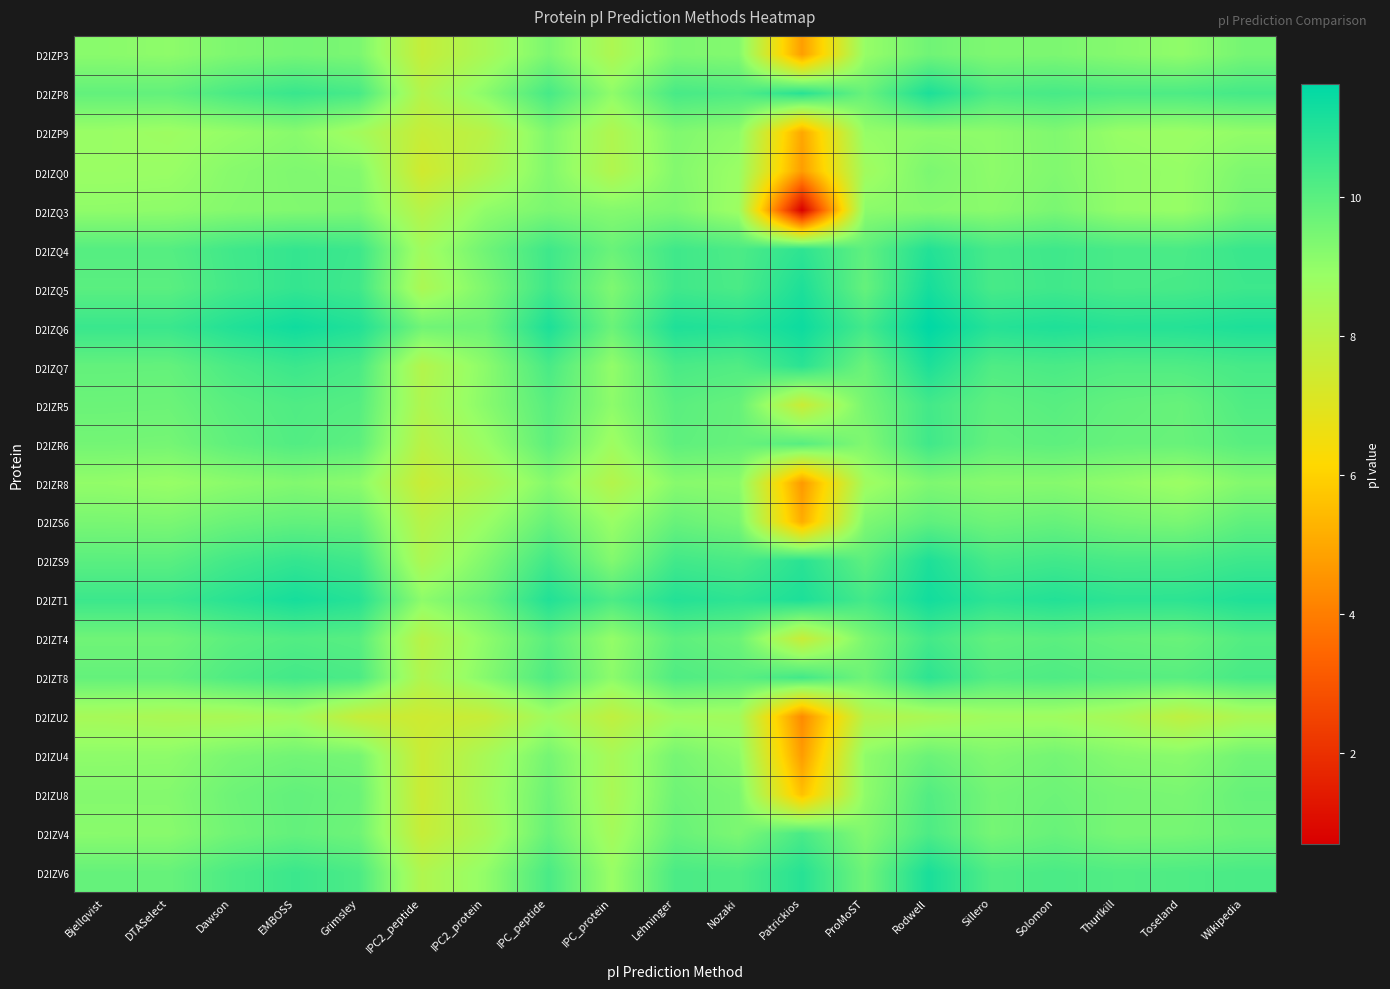

Reading left to right, extract all data points from this chart.

D2IZP3: Bjellqvist=9.2	DTASelect=9.1	Dawson=9.4	EMBOSS=9.5	Grimsley=9.4	IPC2_peptide=7.7	IPC2_protein=8.5	IPC_peptide=9.4	IPC_protein=8.3	Lehninger=9.4	Nozaki=9.3	Patrickios=4.8	ProMoST=8.9	Rodwell=9.6	Sillero=9.4	Solomon=9.4	Thurlkill=9.2	Toseland=9.0	Wikipedia=9.5
D2IZP8: Bjellqvist=9.9	DTASelect=9.9	Dawson=10.3	EMBOSS=10.6	Grimsley=10.3	IPC2_peptide=8.1	IPC2_protein=9.1	IPC_peptide=10.3	IPC_protein=9.0	Lehninger=10.3	Nozaki=10.2	Patrickios=10.9	ProMoST=9.8	Rodwell=11.1	Sillero=10.2	Solomon=10.3	Thurlkill=10.2	Toseland=10.2	Wikipedia=10.4
D2IZP9: Bjellqvist=8.9	DTASelect=8.8	Dawson=9.0	EMBOSS=9.2	Grimsley=8.6	IPC2_peptide=7.7	IPC2_protein=8.1	IPC_peptide=9.3	IPC_protein=8.3	Lehninger=9.3	Nozaki=9.1	Patrickios=5.0	ProMoST=8.9	Rodwell=9.1	Sillero=9.1	Solomon=9.3	Thurlkill=8.9	Toseland=8.8	Wikipedia=9.0
D2IZQ0: Bjellqvist=8.8	DTASelect=8.9	Dawson=9.2	EMBOSS=9.3	Grimsley=9.3	IPC2_peptide=7.4	IPC2_protein=8.2	IPC_peptide=9.3	IPC_protein=8.2	Lehninger=9.3	Nozaki=8.8	Patrickios=4.7	ProMoST=8.7	Rodwell=9.4	Sillero=9.1	Solomon=9.3	Thurlkill=9.0	Toseland=8.9	Wikipedia=9.4
D2IZQ3: Bjellqvist=9.0	DTASelect=9.1	Dawson=9.2	EMBOSS=9.3	Grimsley=9.4	IPC2_peptide=8.1	IPC2_protein=9.0	IPC_peptide=9.4	IPC_protein=9.2	Lehninger=9.4	Nozaki=8.8	Patrickios=0.7	ProMoST=9.1	Rodwell=9.2	Sillero=9.2	Solomon=9.4	Thurlkill=9.0	Toseland=8.9	Wikipedia=9.5
D2IZQ4: Bjellqvist=10.1	DTASelect=10.1	Dawson=10.5	EMBOSS=10.7	Grimsley=10.5	IPC2_peptide=8.6	IPC2_protein=9.6	IPC_peptide=10.5	IPC_protein=9.7	Lehninger=10.5	Nozaki=10.2	Patrickios=10.8	ProMoST=9.9	Rodwell=11.0	Sillero=10.3	Solomon=10.5	Thurlkill=10.3	Toseland=10.3	Wikipedia=10.6
D2IZQ5: Bjellqvist=10.0	DTASelect=10.0	Dawson=10.4	EMBOSS=10.7	Grimsley=10.5	IPC2_peptide=8.4	IPC2_protein=9.4	IPC_peptide=10.5	IPC_protein=9.4	Lehninger=10.5	Nozaki=10.3	Patrickios=11.1	ProMoST=9.8	Rodwell=11.2	Sillero=10.3	Solomon=10.5	Thurlkill=10.3	Toseland=10.3	Wikipedia=10.5
D2IZQ6: Bjellqvist=10.6	DTASelect=10.6	Dawson=11.0	EMBOSS=11.3	Grimsley=11.0	IPC2_peptide=9.6	IPC2_protein=9.7	IPC_peptide=11.1	IPC_protein=9.7	Lehninger=11.1	Nozaki=10.9	Patrickios=11.4	ProMoST=10.4	Rodwell=11.6	Sillero=10.9	Solomon=11.1	Thurlkill=10.9	Toseland=11.0	Wikipedia=11.1
D2IZQ7: Bjellqvist=9.8	DTASelect=9.8	Dawson=10.3	EMBOSS=10.6	Grimsley=10.3	IPC2_peptide=8.2	IPC2_protein=9.1	IPC_peptide=10.3	IPC_protein=9.0	Lehninger=10.3	Nozaki=10.2	Patrickios=10.8	ProMoST=9.7	Rodwell=11.1	Sillero=10.2	Solomon=10.3	Thurlkill=10.2	Toseland=10.2	Wikipedia=10.3
D2IZR5: Bjellqvist=9.7	DTASelect=9.7	Dawson=10.0	EMBOSS=10.2	Grimsley=10.1	IPC2_peptide=8.3	IPC2_protein=9.2	IPC_peptide=10.0	IPC_protein=9.1	Lehninger=10.0	Nozaki=9.8	Patrickios=7.6	ProMoST=9.5	Rodwell=10.4	Sillero=9.9	Solomon=10.0	Thurlkill=9.9	Toseland=9.8	Wikipedia=10.2
D2IZR6: Bjellqvist=9.5	DTASelect=9.5	Dawson=9.9	EMBOSS=10.1	Grimsley=10.0	IPC2_peptide=8.0	IPC2_protein=8.8	IPC_peptide=9.9	IPC_protein=8.7	Lehninger=9.9	Nozaki=9.8	Patrickios=10.1	ProMoST=9.3	Rodwell=10.5	Sillero=9.8	Solomon=9.9	Thurlkill=9.8	Toseland=9.8	Wikipedia=10.0
D2IZR8: Bjellqvist=9.0	DTASelect=8.9	Dawson=9.1	EMBOSS=9.3	Grimsley=9.1	IPC2_peptide=7.6	IPC2_protein=8.3	IPC_peptide=9.2	IPC_protein=8.2	Lehninger=9.2	Nozaki=9.1	Patrickios=4.6	ProMoST=8.7	Rodwell=9.4	Sillero=9.2	Solomon=9.2	Thurlkill=9.0	Toseland=8.8	Wikipedia=9.3
D2IZS6: Bjellqvist=9.4	DTASelect=9.4	Dawson=9.7	EMBOSS=9.9	Grimsley=9.8	IPC2_peptide=8.1	IPC2_protein=8.8	IPC_peptide=9.8	IPC_protein=8.9	Lehninger=9.8	Nozaki=9.5	Patrickios=5.1	ProMoST=9.4	Rodwell=9.9	Sillero=9.6	Solomon=9.8	Thurlkill=9.5	Toseland=9.4	Wikipedia=9.9
D2IZS9: Bjellqvist=10.0	DTASelect=10.0	Dawson=10.4	EMBOSS=10.7	Grimsley=10.5	IPC2_peptide=8.3	IPC2_protein=9.3	IPC_peptide=10.5	IPC_protein=9.3	Lehninger=10.4	Nozaki=10.3	Patrickios=10.9	ProMoST=9.9	Rodwell=11.1	Sillero=10.3	Solomon=10.5	Thurlkill=10.3	Toseland=10.3	Wikipedia=10.5
D2IZT1: Bjellqvist=10.5	DTASelect=10.5	Dawson=10.9	EMBOSS=11.2	Grimsley=10.9	IPC2_peptide=9.1	IPC2_protein=9.7	IPC_peptide=11.0	IPC_protein=10.2	Lehninger=11.0	Nozaki=10.8	Patrickios=11.1	ProMoST=10.4	Rodwell=11.3	Sillero=10.8	Solomon=11.0	Thurlkill=10.8	Toseland=10.8	Wikipedia=11.1
D2IZT4: Bjellqvist=9.6	DTASelect=9.6	Dawson=10.0	EMBOSS=10.1	Grimsley=10.0	IPC2_peptide=8.0	IPC2_protein=9.1	IPC_peptide=10.0	IPC_protein=9.0	Lehninger=10.0	Nozaki=9.7	Patrickios=7.6	ProMoST=9.4	Rodwell=10.4	Sillero=9.9	Solomon=10.0	Thurlkill=9.8	Toseland=9.7	Wikipedia=10.1
D2IZT8: Bjellqvist=9.8	DTASelect=9.8	Dawson=10.2	EMBOSS=10.4	Grimsley=10.3	IPC2_peptide=8.2	IPC2_protein=9.2	IPC_peptide=10.2	IPC_protein=9.1	Lehninger=10.2	Nozaki=10.0	Patrickios=10.4	ProMoST=9.6	Rodwell=10.8	Sillero=10.1	Solomon=10.2	Thurlkill=10.1	Toseland=10.0	Wikipedia=10.3
D2IZU2: Bjellqvist=8.5	DTASelect=8.4	Dawson=8.4	EMBOSS=8.7	Grimsley=7.7	IPC2_peptide=7.5	IPC2_protein=7.7	IPC_peptide=8.7	IPC_protein=7.8	Lehninger=8.7	Nozaki=8.6	Patrickios=4.3	ProMoST=8.1	Rodwell=8.4	Sillero=8.7	Solomon=8.7	Thurlkill=8.5	Toseland=7.9	Wikipedia=8.4
D2IZU4: Bjellqvist=9.1	DTASelect=9.1	Dawson=9.4	EMBOSS=9.6	Grimsley=9.5	IPC2_peptide=7.6	IPC2_protein=8.5	IPC_peptide=9.5	IPC_protein=8.5	Lehninger=9.5	Nozaki=9.1	Patrickios=4.7	ProMoST=9.1	Rodwell=9.7	Sillero=9.3	Solomon=9.5	Thurlkill=9.2	Toseland=9.2	Wikipedia=9.6
D2IZU8: Bjellqvist=9.3	DTASelect=9.3	Dawson=9.6	EMBOSS=9.9	Grimsley=9.7	IPC2_peptide=7.5	IPC2_protein=8.6	IPC_peptide=9.7	IPC_protein=8.4	Lehninger=9.6	Nozaki=9.4	Patrickios=5.6	ProMoST=9.1	Rodwell=10.1	Sillero=9.5	Solomon=9.7	Thurlkill=9.5	Toseland=9.4	Wikipedia=9.8
D2IZV4: Bjellqvist=9.2	DTASelect=9.2	Dawson=9.6	EMBOSS=9.8	Grimsley=9.6	IPC2_peptide=7.7	IPC2_protein=8.5	IPC_peptide=9.8	IPC_protein=8.6	Lehninger=9.8	Nozaki=9.4	Patrickios=10.3	ProMoST=9.3	Rodwell=10.2	Sillero=9.5	Solomon=9.8	Thurlkill=9.5	Toseland=9.5	Wikipedia=9.7
D2IZV6: Bjellqvist=9.8	DTASelect=9.8	Dawson=10.3	EMBOSS=10.6	Grimsley=10.2	IPC2_peptide=8.3	IPC2_protein=9.0	IPC_peptide=10.3	IPC_protein=8.9	Lehninger=10.3	Nozaki=10.2	Patrickios=10.9	ProMoST=9.6	Rodwell=11.2	Sillero=10.2	Solomon=10.3	Thurlkill=10.2	Toseland=10.2	Wikipedia=10.3